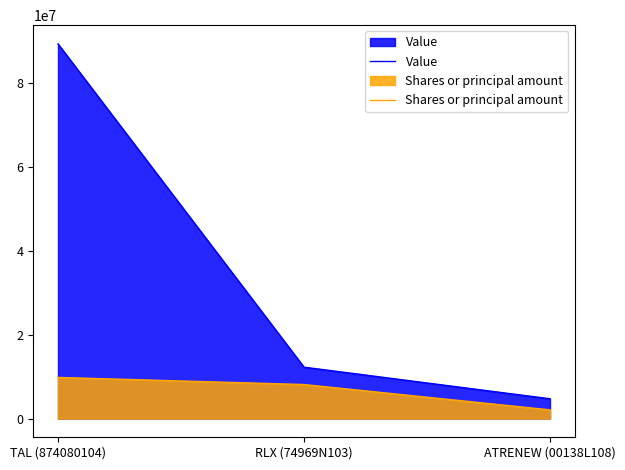

What is the label of the 2nd point from the right?

RLX (74969N103)